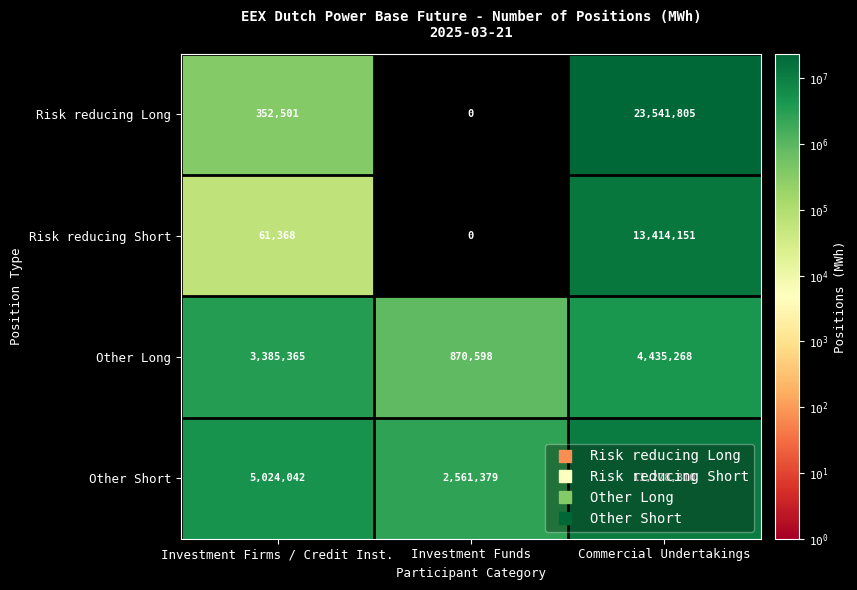

At which category is the sum across all series the highest?

Commercial Undertakings